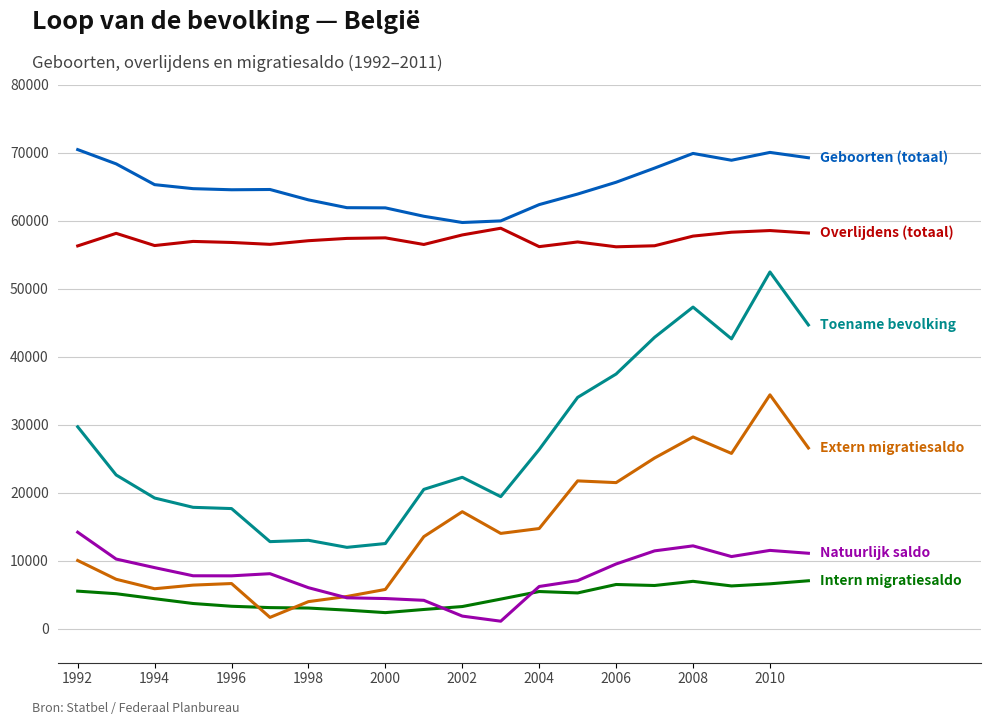

What is the greatest value displayed?

70492